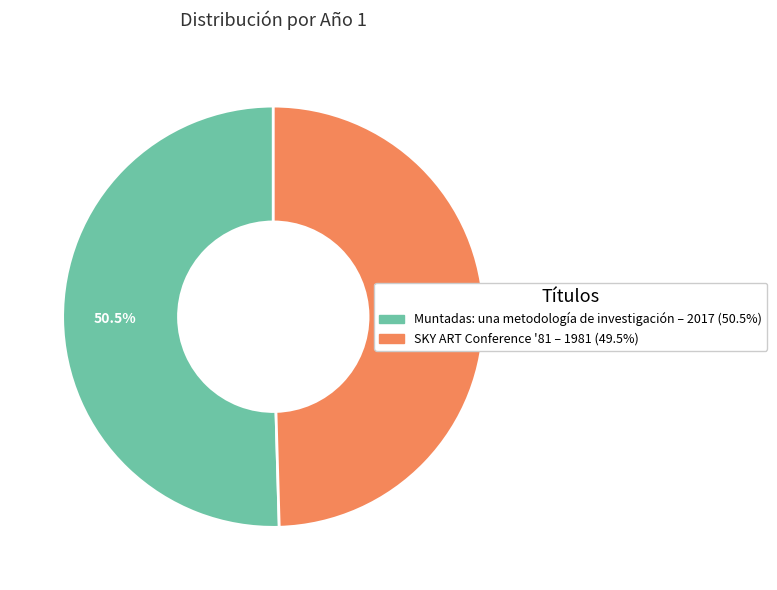

How many segments does this pie chart have?

2